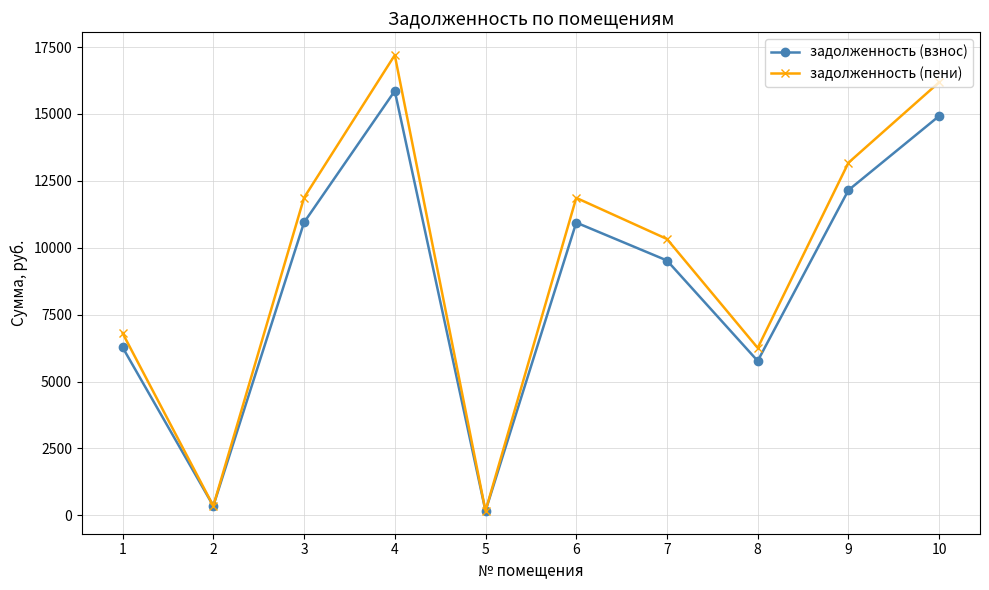

What are all the series names shown in the legend?

задолженность (взнос), задолженность (пени)